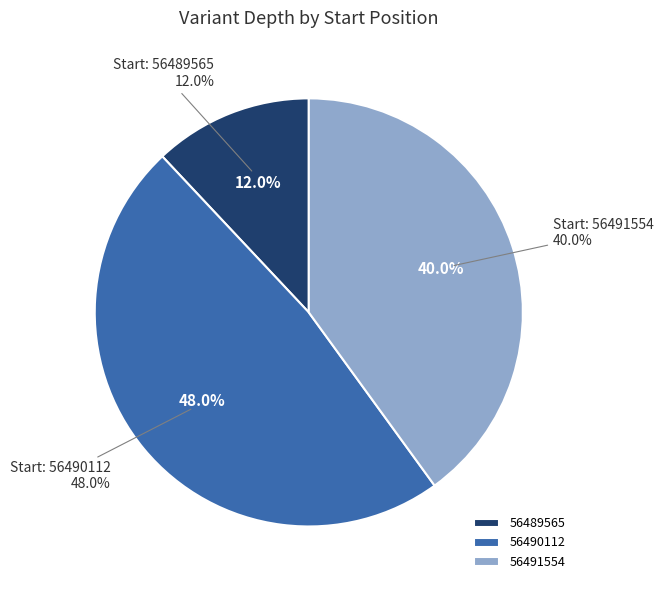

To the nearest percent, what is the average slice percentage?

33%